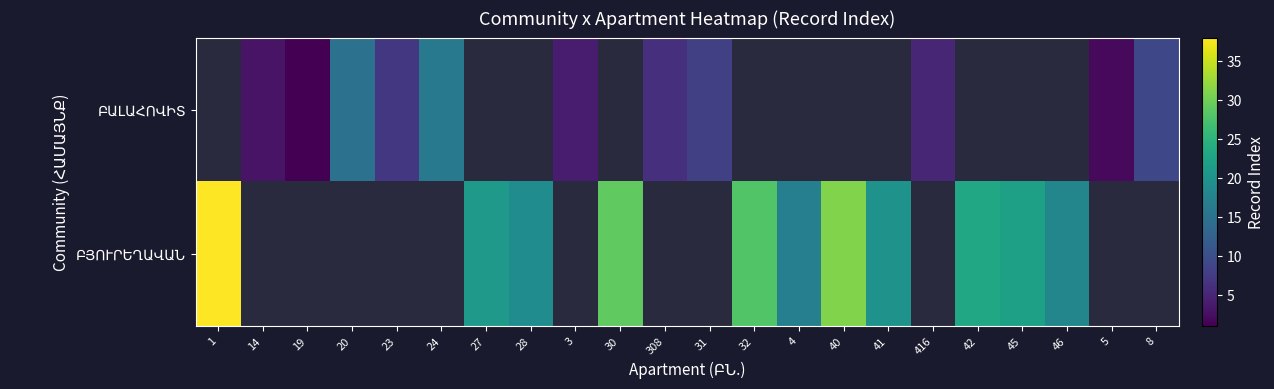

Between 19 and 31, which series saw the biggest shift?

row_0